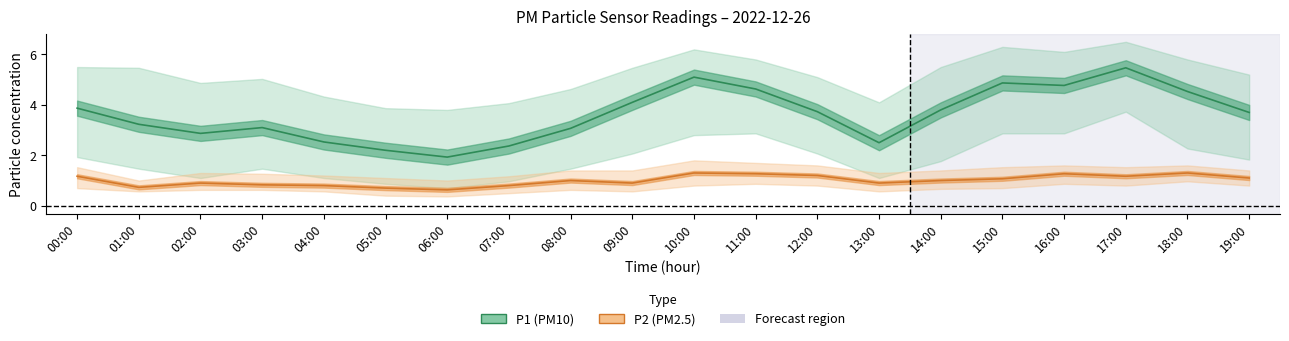

What is the value of the P2 point at the 20th from the left?

1.1